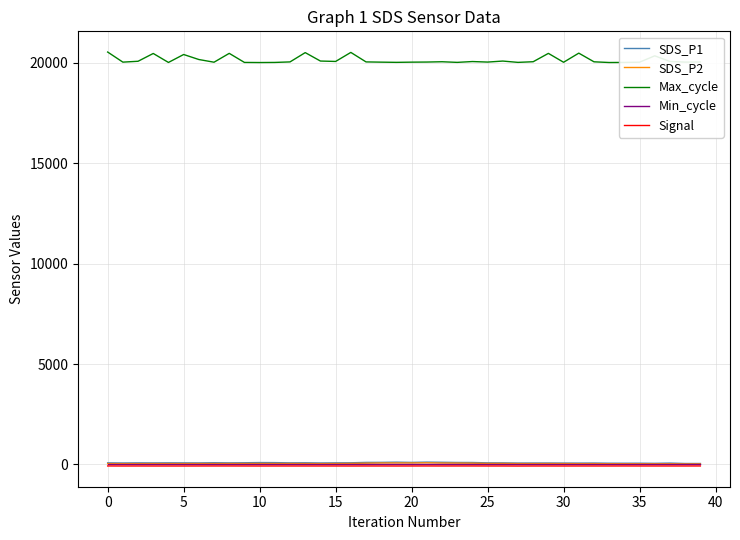

Which series has the widest spread of values?

Max_cycle